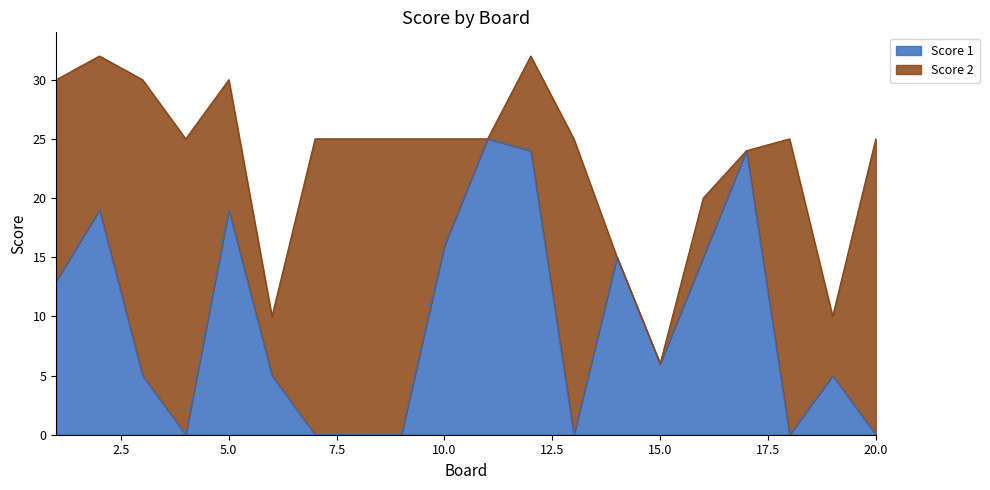

How many interior local valleys (lower than both neighbors) does the data have?

4